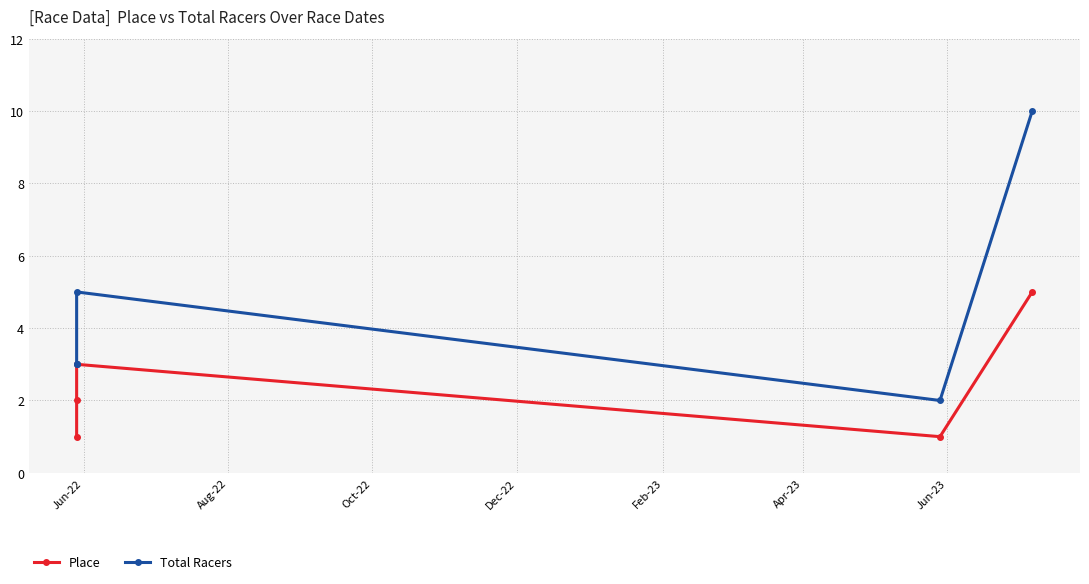

What is the difference between the maximum and minimum values in the Place series?

4